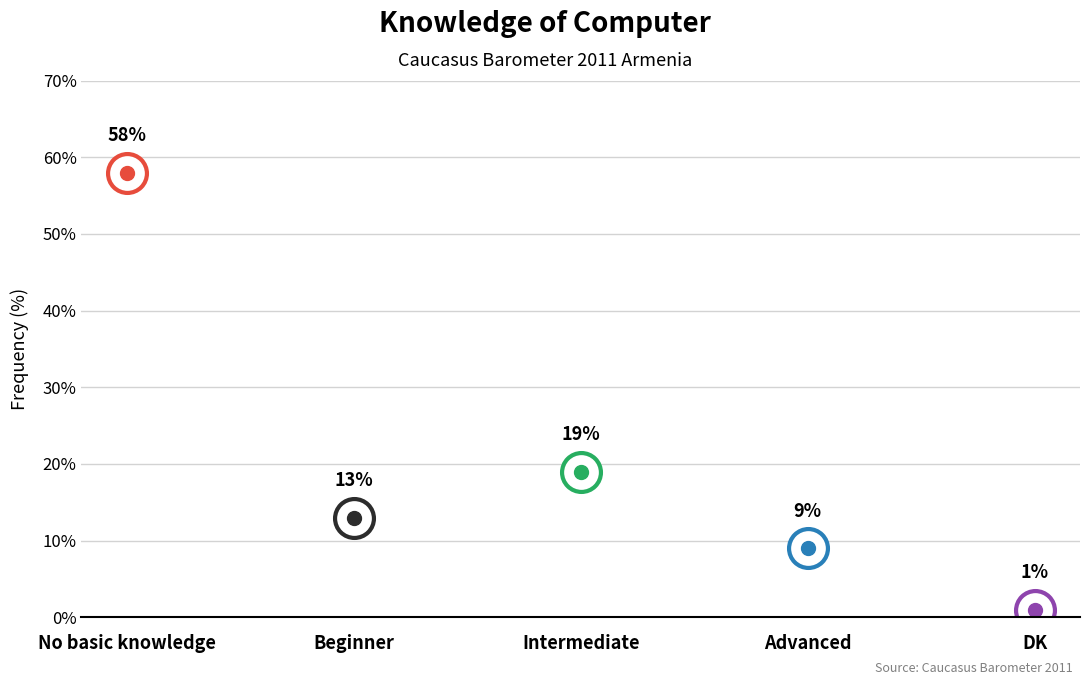

Reading right to left, extract all data points from this chart.

1	9	19	13	58